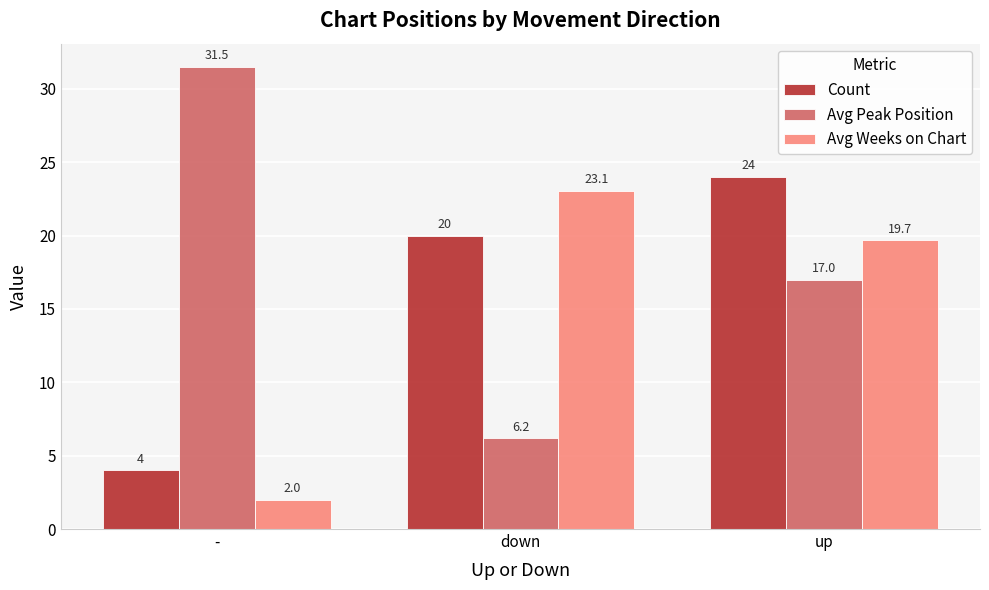

What is the approximate value of Avg Peak Position at down?

6.2